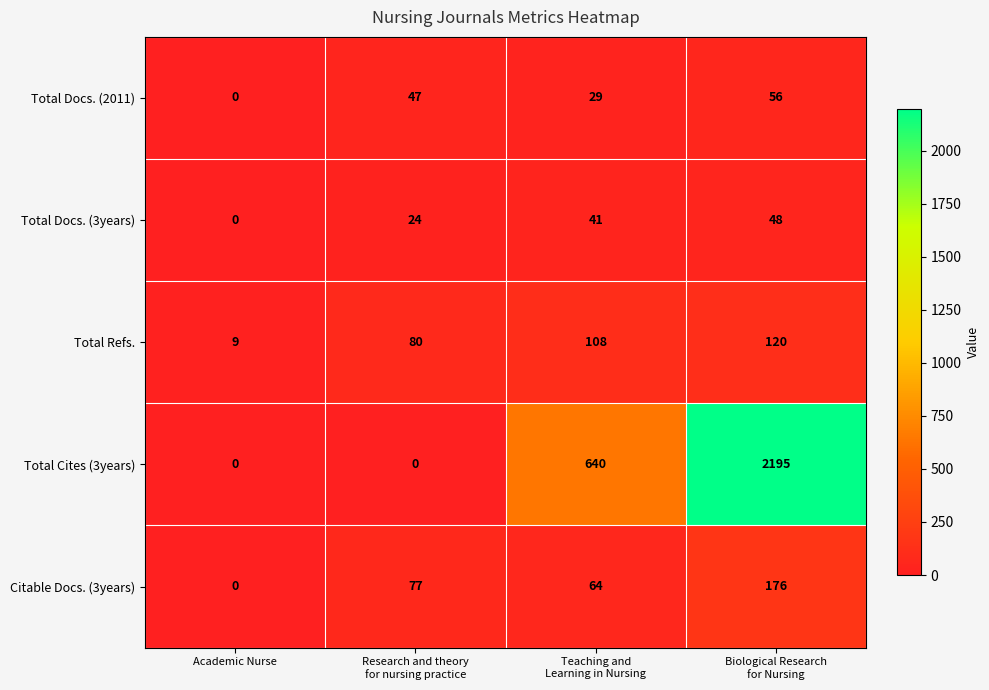

Count the Total Cites (3years) values in the range 0 to 2195.

4